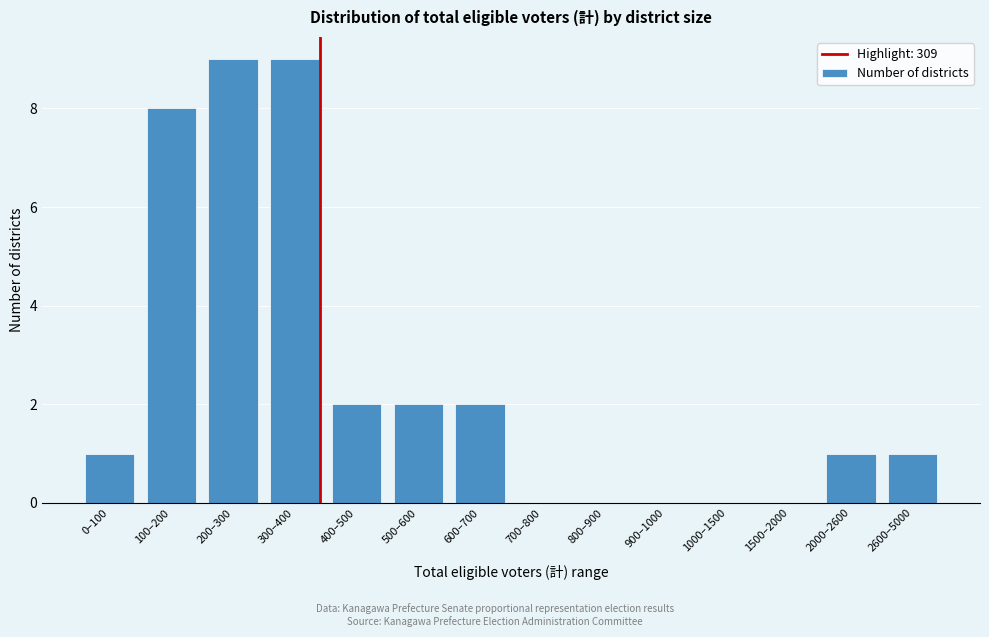

Reading right to left, what are all the values shown in this chart?

2600–5000=1	2000–2600=1	1500–2000=0	1000–1500=0	900–1000=0	800–900=0	700–800=0	600–700=2	500–600=2	400–500=2	300–400=9	200–300=9	100–200=8	0–100=1